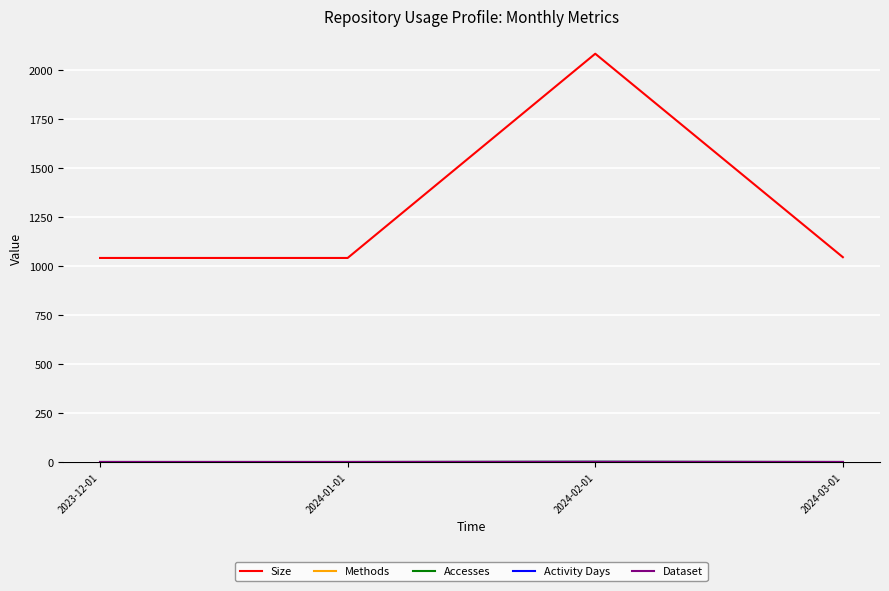

Does the chart have visible grid lines?

Yes